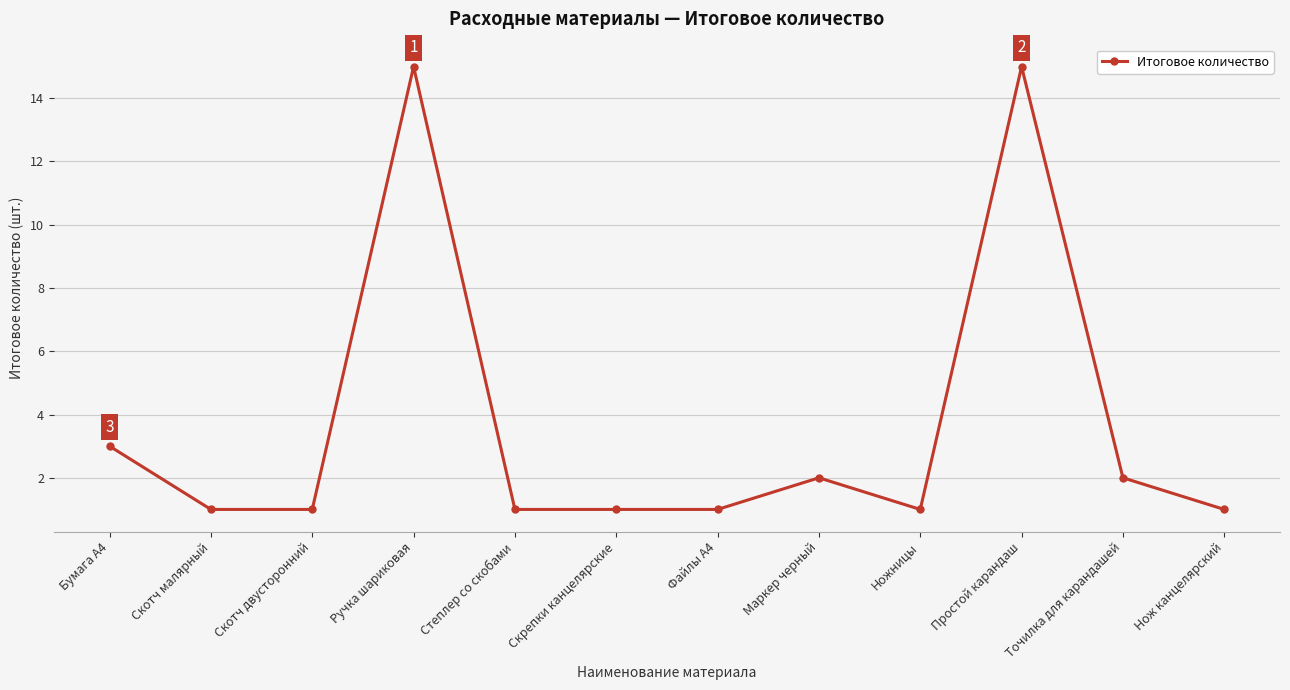

What is the label of the 8th point from the right?

Степлер со скобами